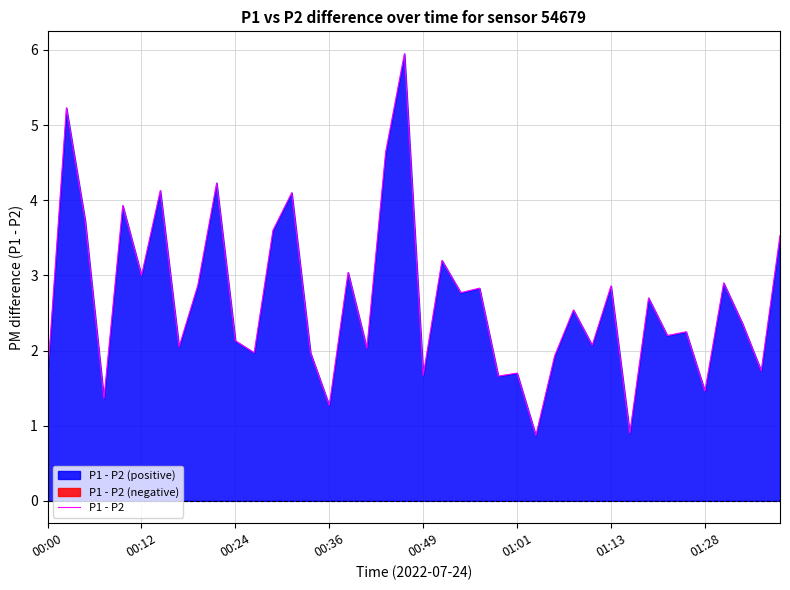

What is the highest value of the P1 - P2 series?

6.0